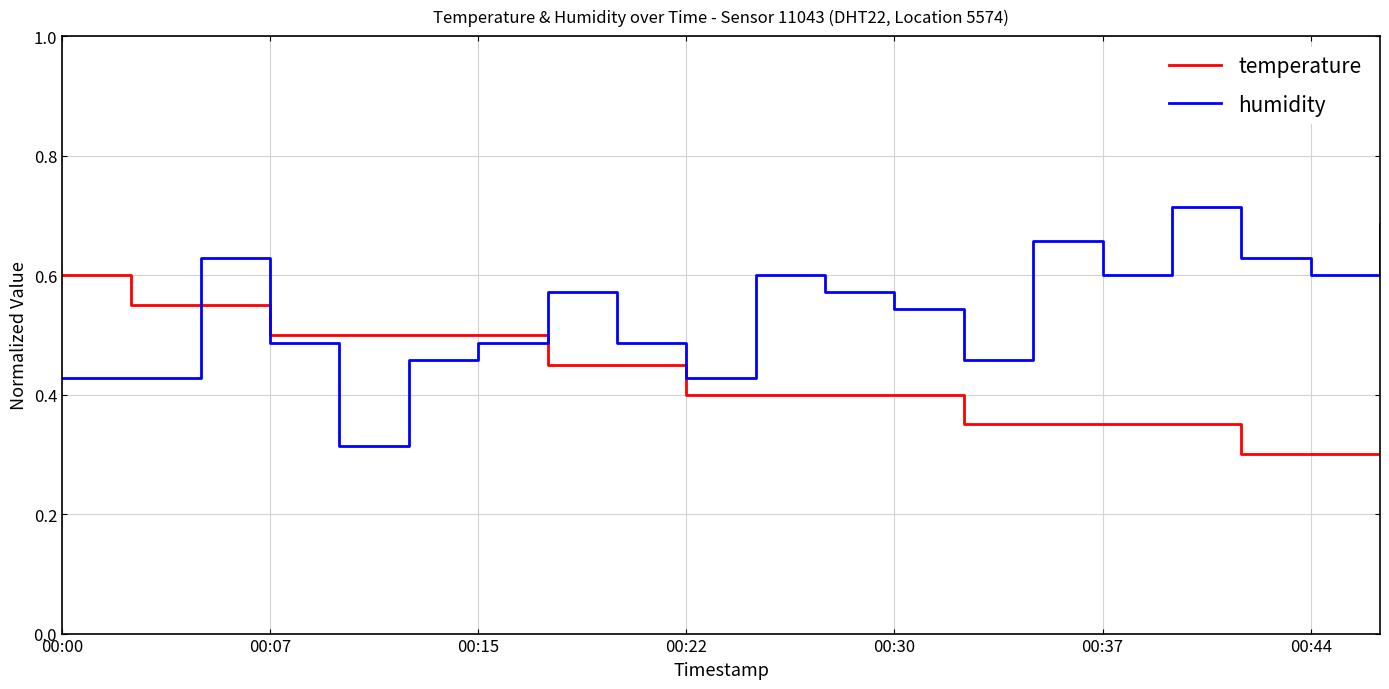

Which series ends up on top after the final intersection of humidity and temperature?

humidity